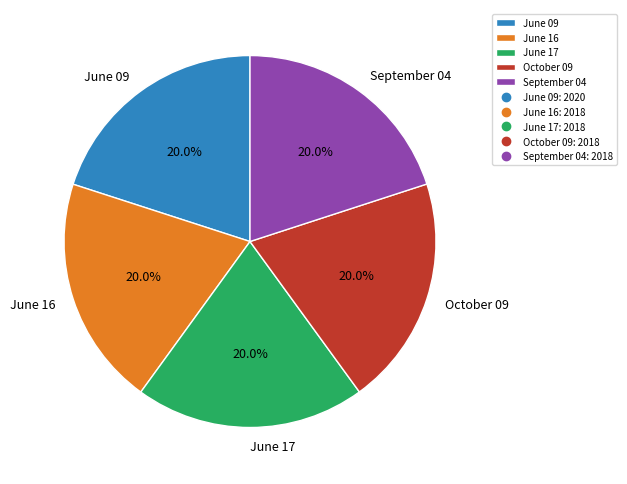

Is there a majority slice in this chart?

No